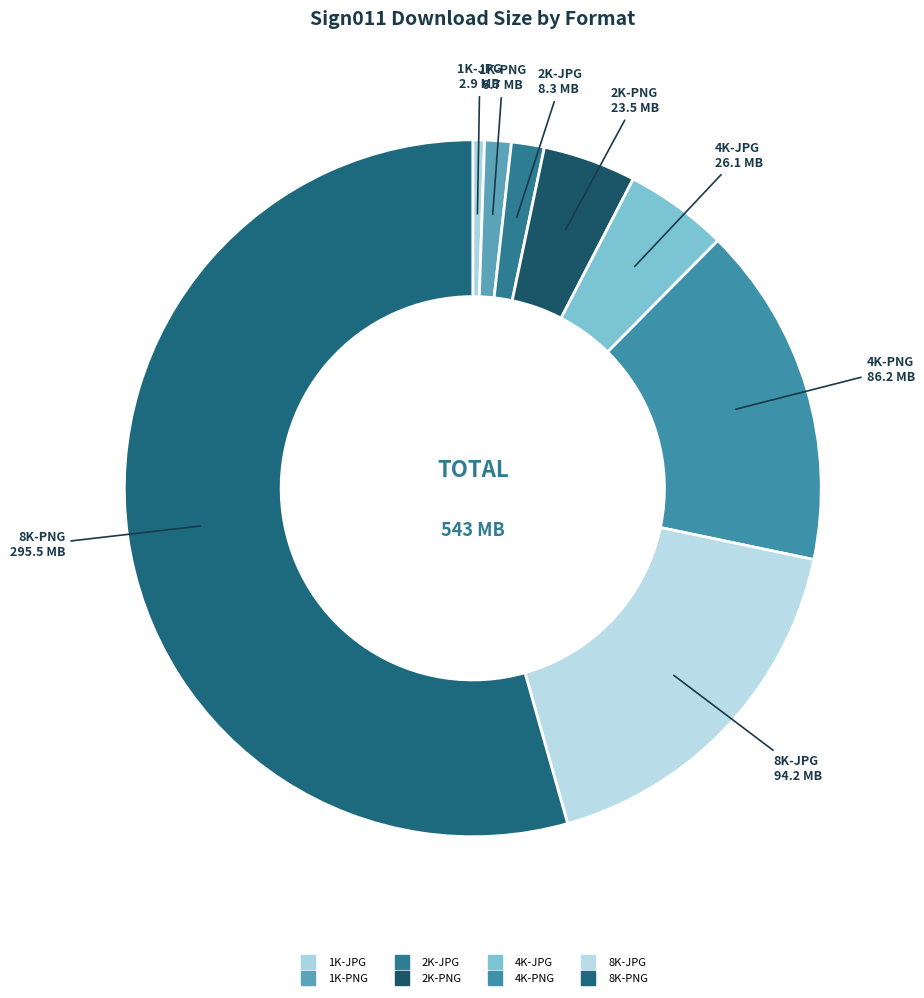

How many slices are in this pie chart?

8